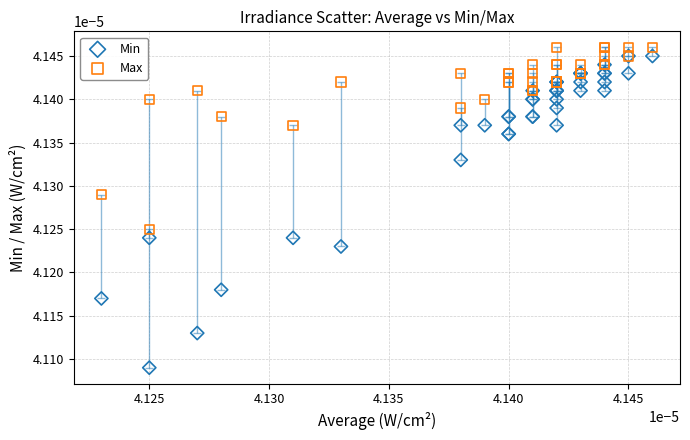

Which series reaches the maximum Y coordinate?

Max